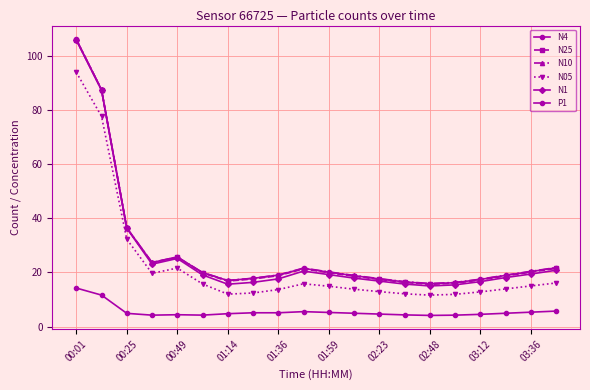

How many series are shown in this chart?

6